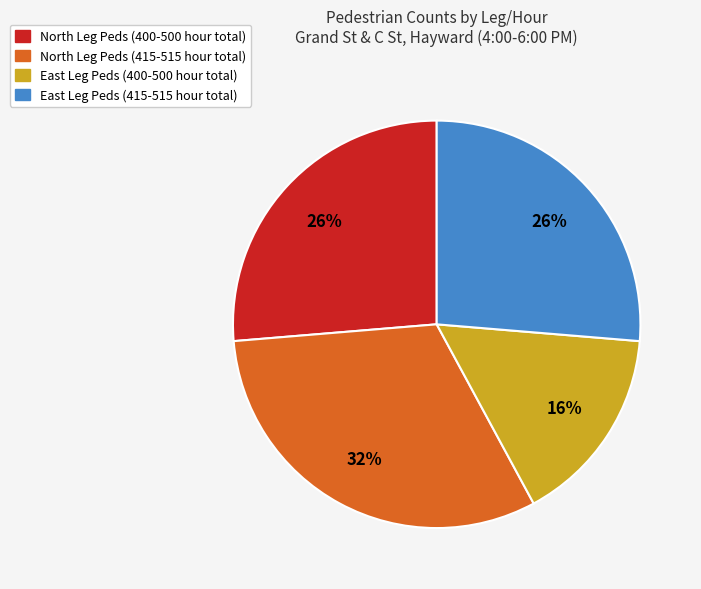

Is there a majority slice in this chart?

No